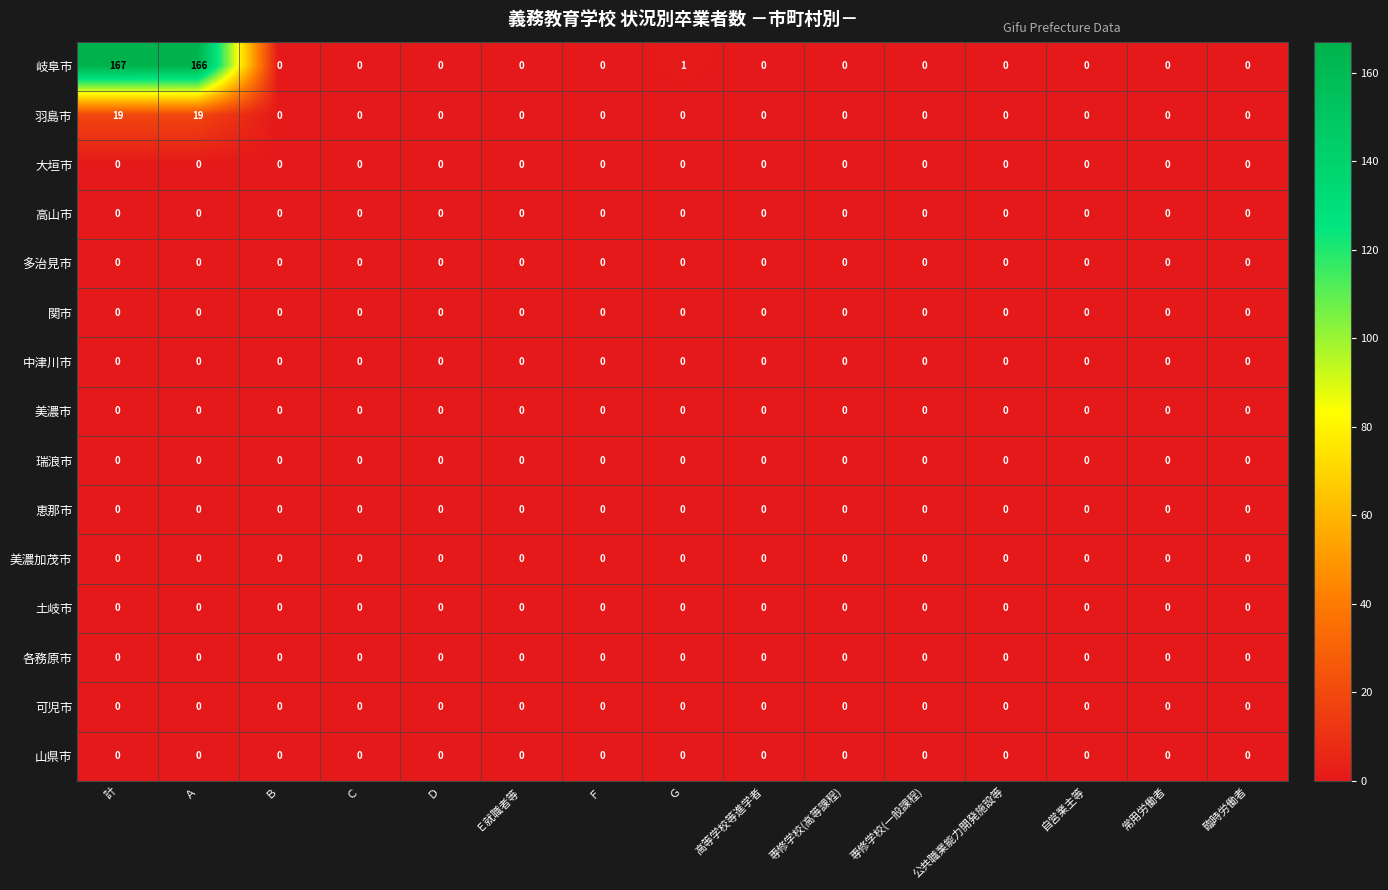

What is the difference between the maximum and minimum values in the 羽島市 series?

19